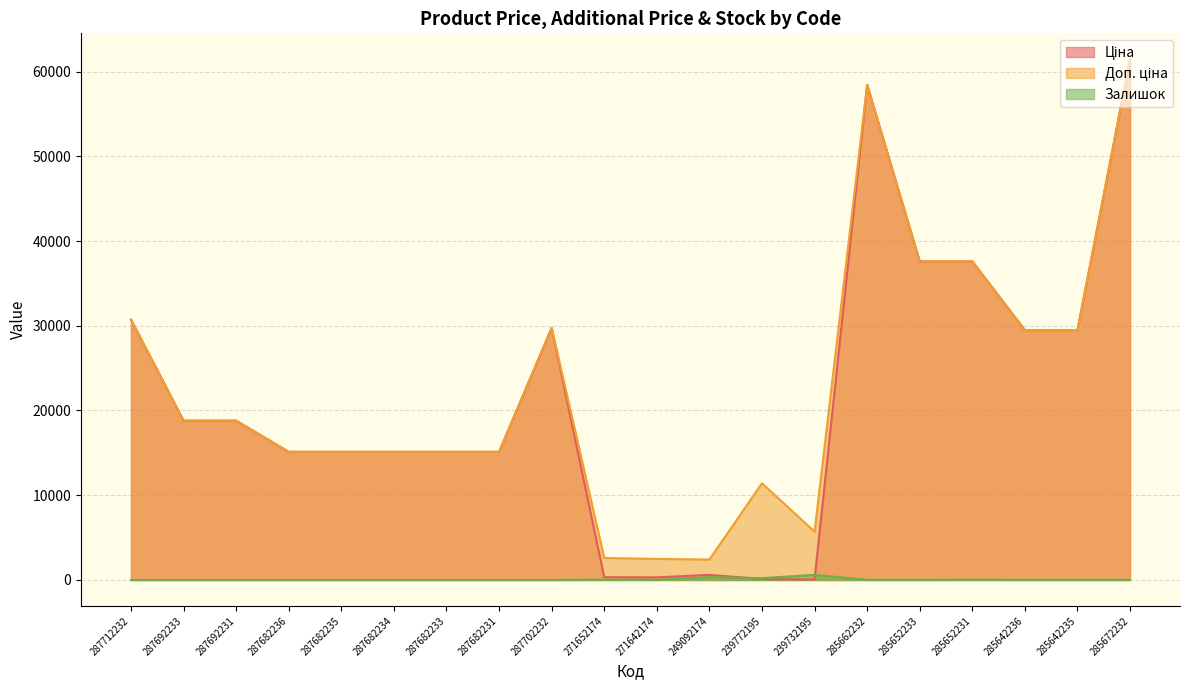

What is the label of the 4th point from the right?

285652231